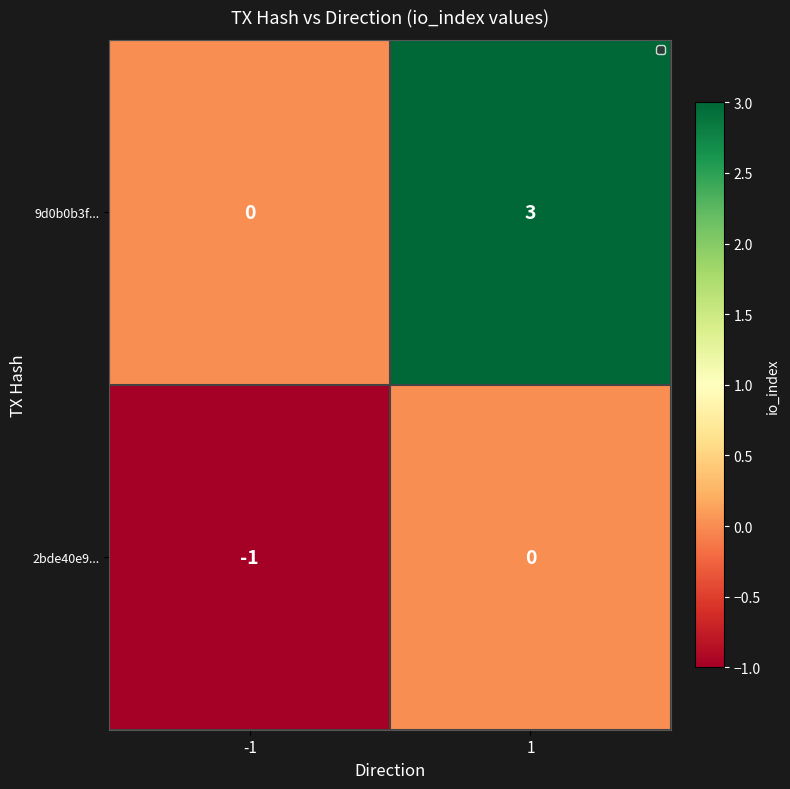

Which series has the largest total across all categories?

9d0b0b3f...